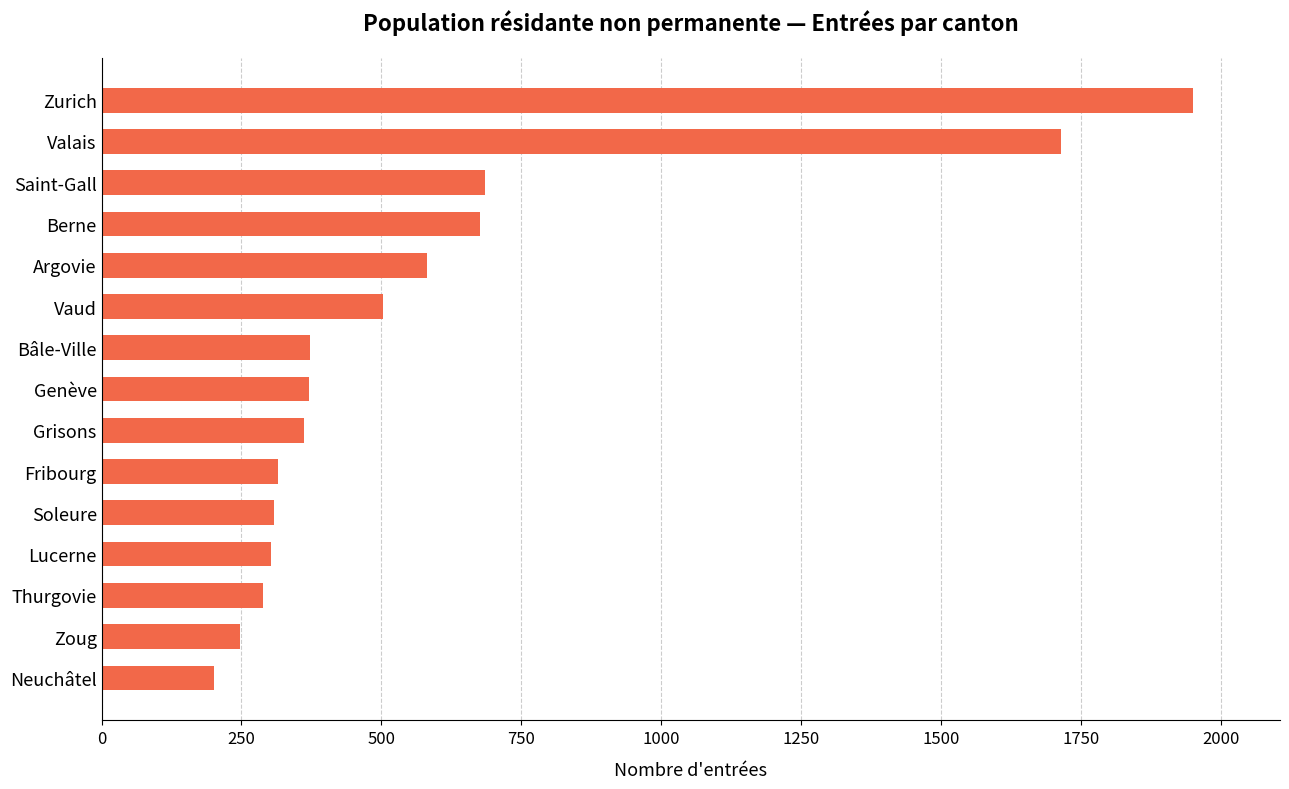

Which category has the highest value across all series?

Zurich